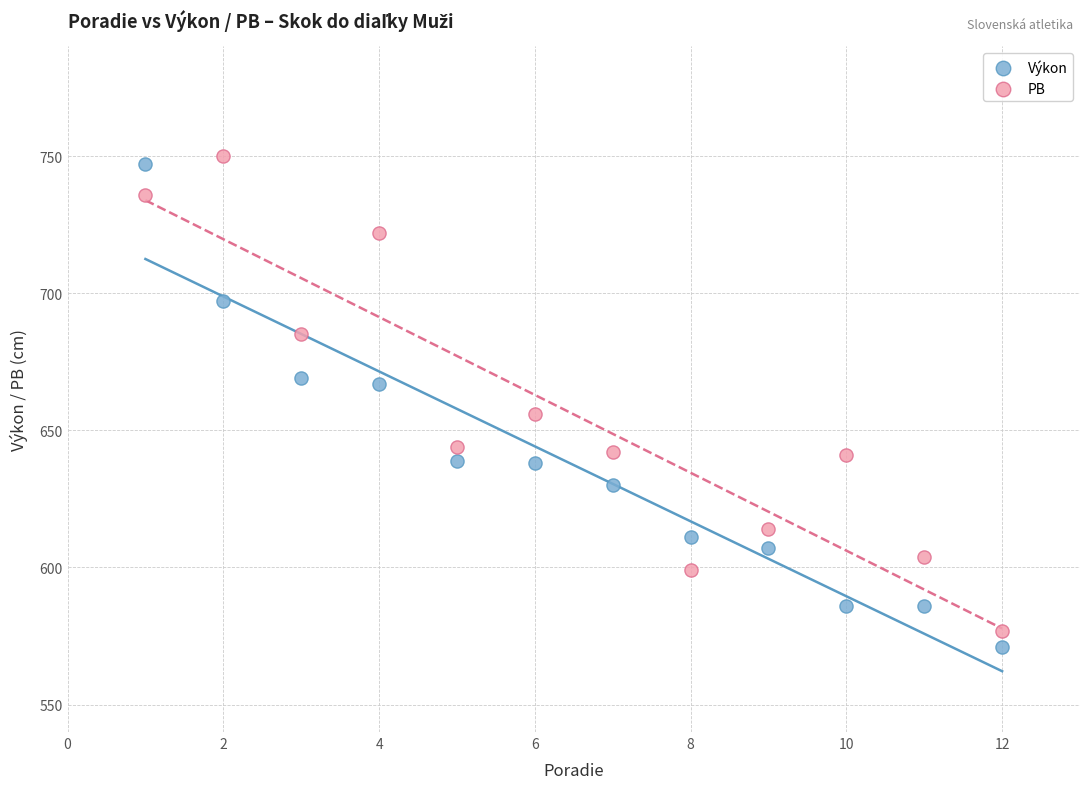

In the Výkon series, what Y value is closest to 659?

667